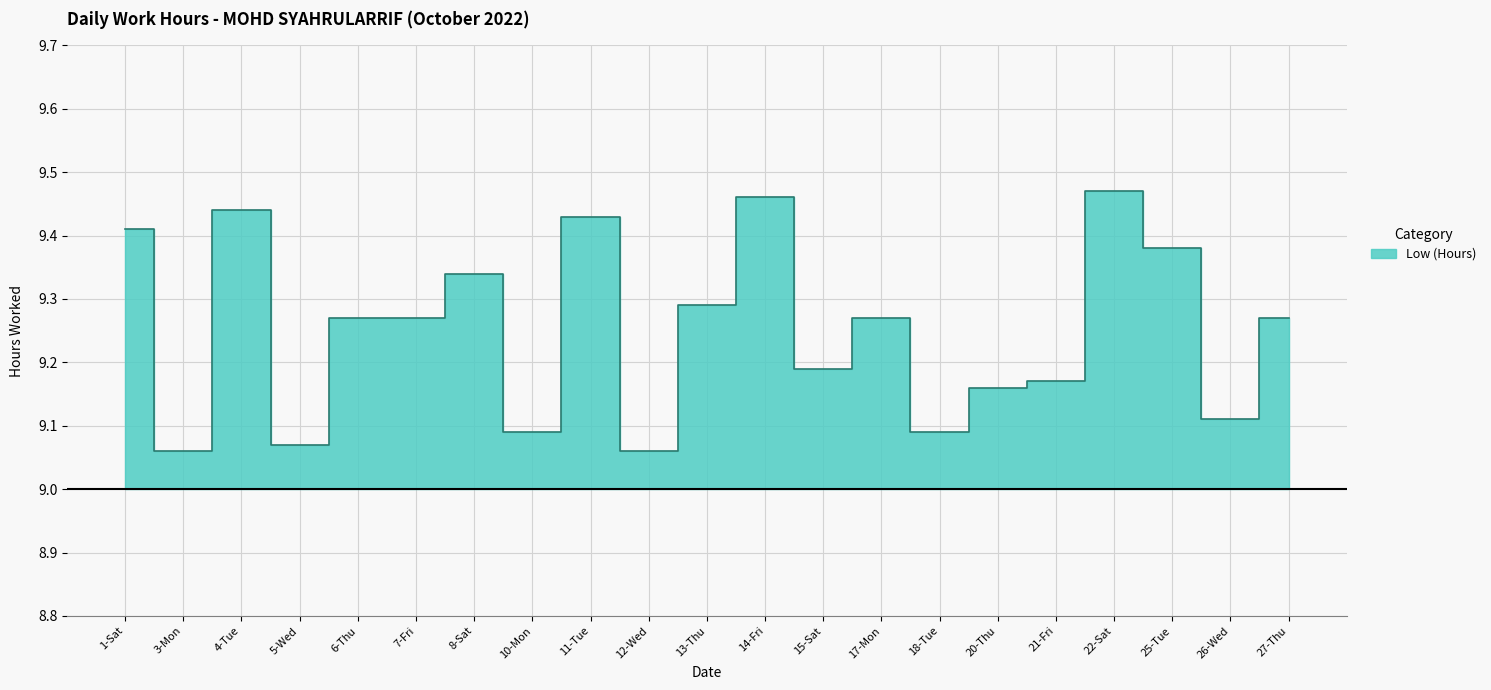

What is the sum of all values?

194.3